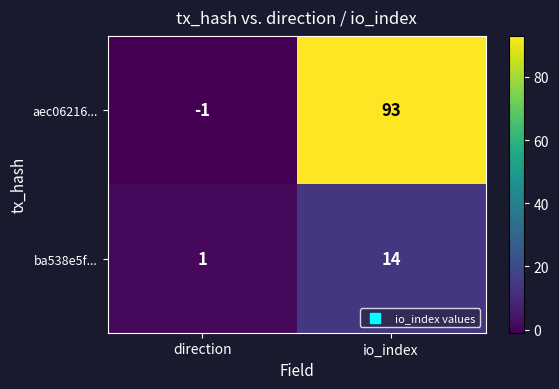

What is the sum of all ba538e5f... values?

15